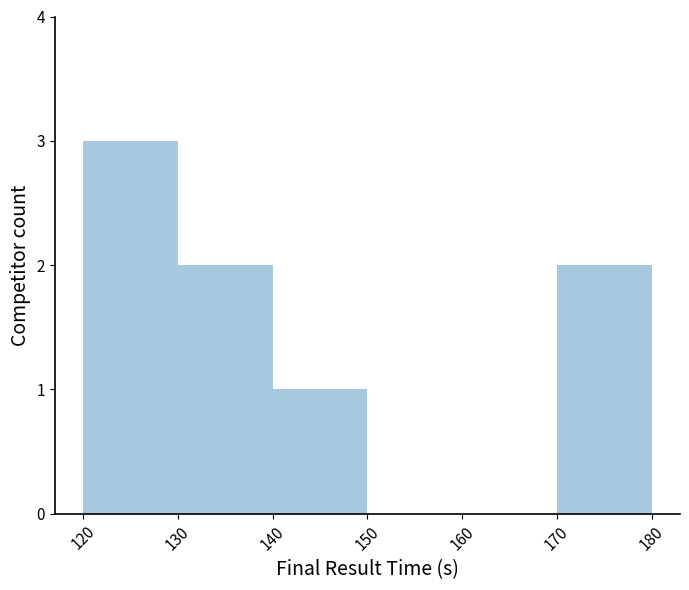

How many values are between 0 and 2?

5